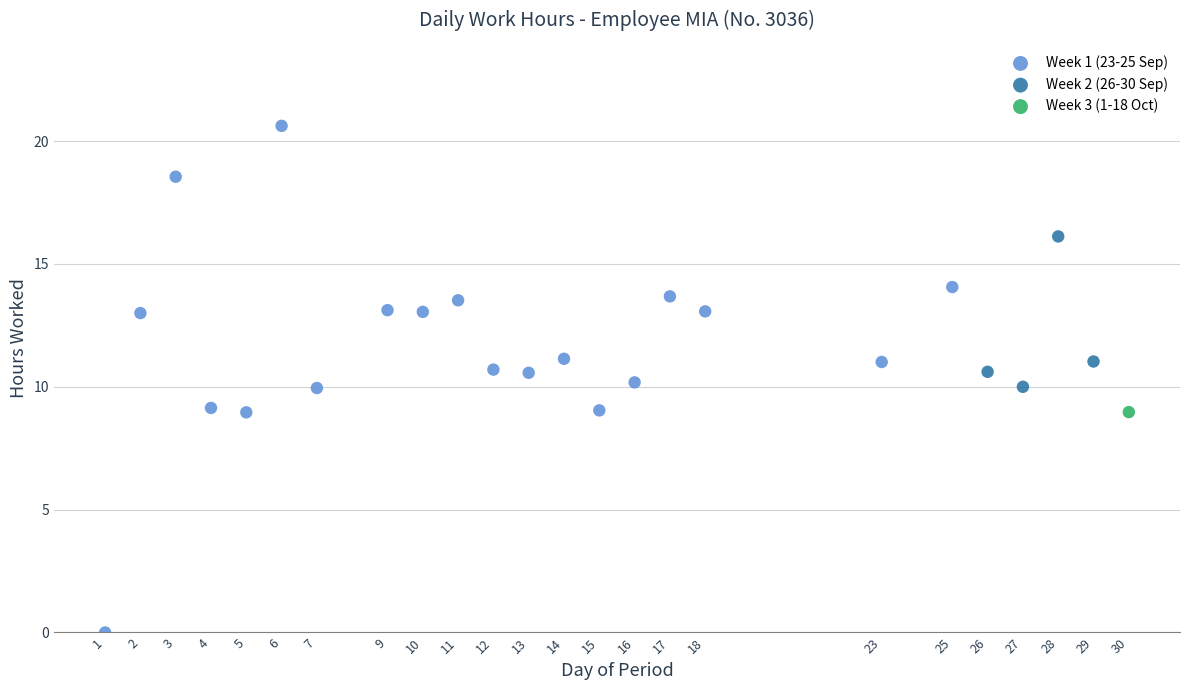

Which series contains the highest Y value?

Week 1 (23-25 Sep)